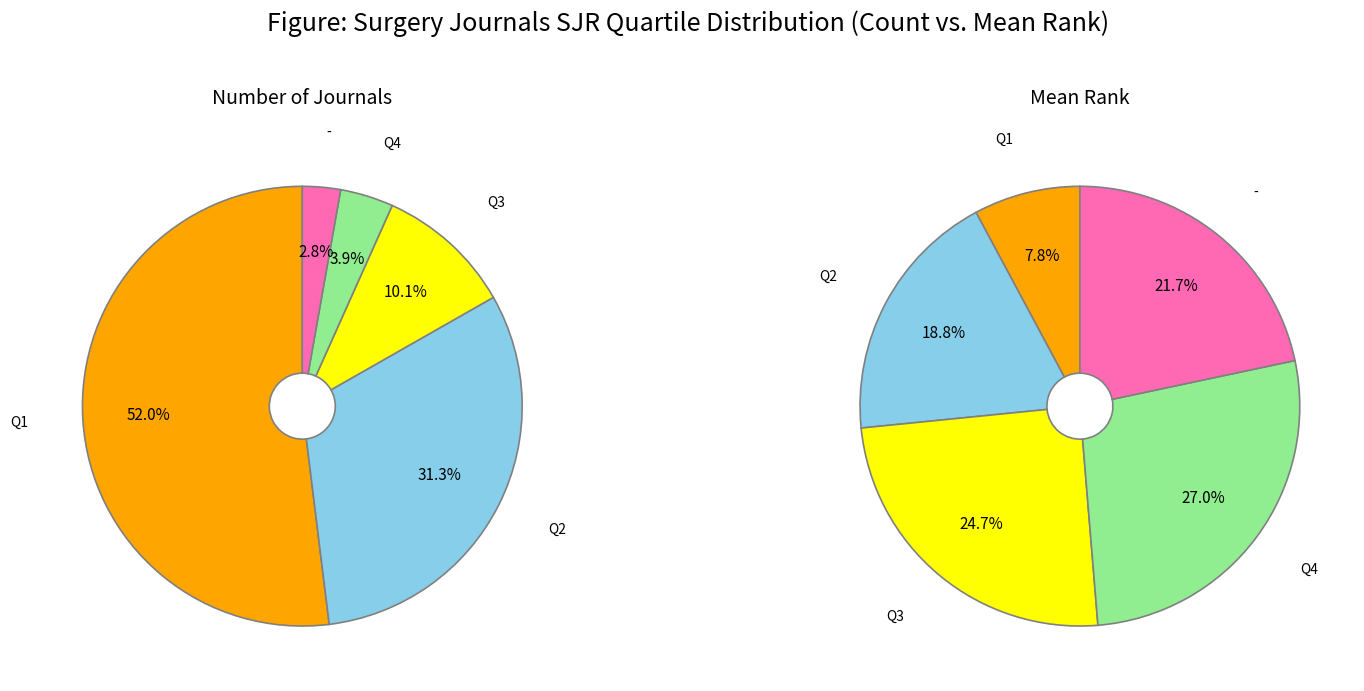

To the nearest percent, what percentage of the pie is Q4?

4%